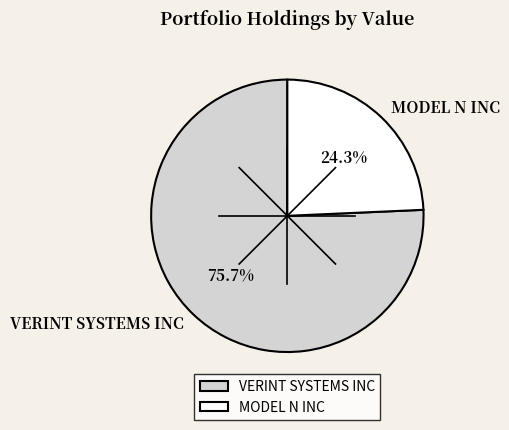

What is the majority slice?

VERINT SYSTEMS INC